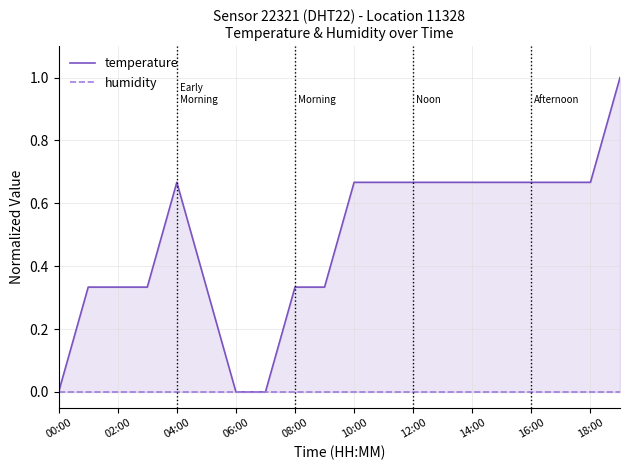

True or false: humidity and temperature intersect in this chart.

False